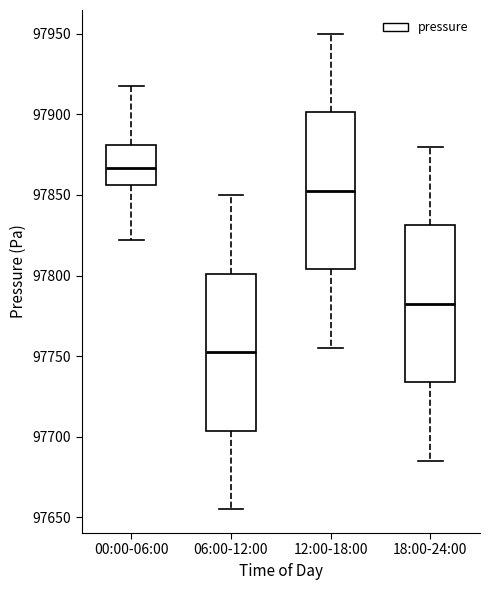

Reading left to right, read every box against the y-axis: the position of its median line, the range the box covers, and the ends of its whiskers. The values are not printed on the chart, so give them approximately, as read against the axis.

00:00-06:00: median 97865, box 97855 to 97880, whiskers 97820 to 97920
06:00-12:00: median 97755, box 97705 to 97800, whiskers 97655 to 97850
12:00-18:00: median 97855, box 97805 to 97900, whiskers 97755 to 97950
18:00-24:00: median 97785, box 97735 to 97830, whiskers 97685 to 97880